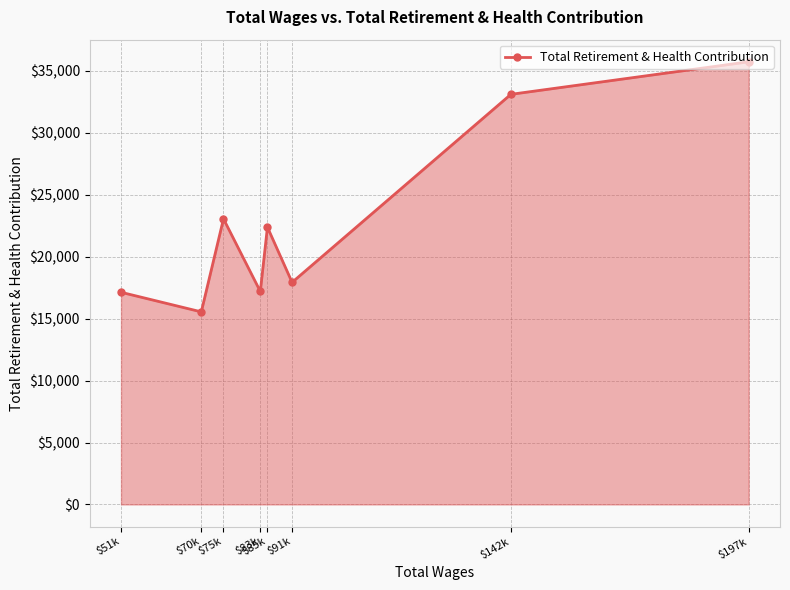

Between $142k and $197k, which is larger?

$197k